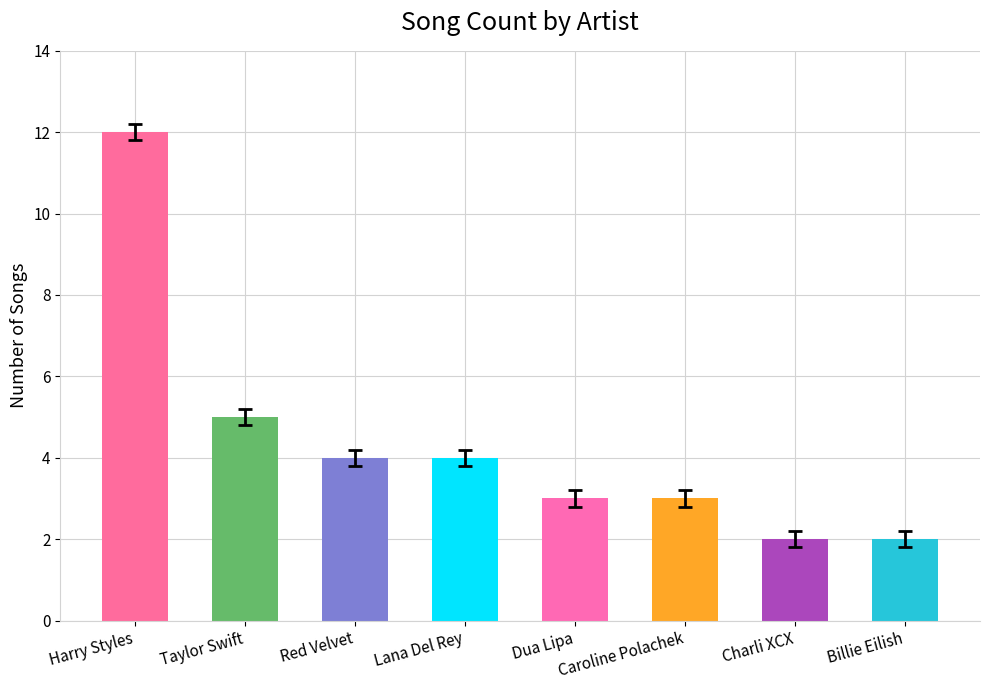

Are the bars grouped side by side (vs. stacked)?

No